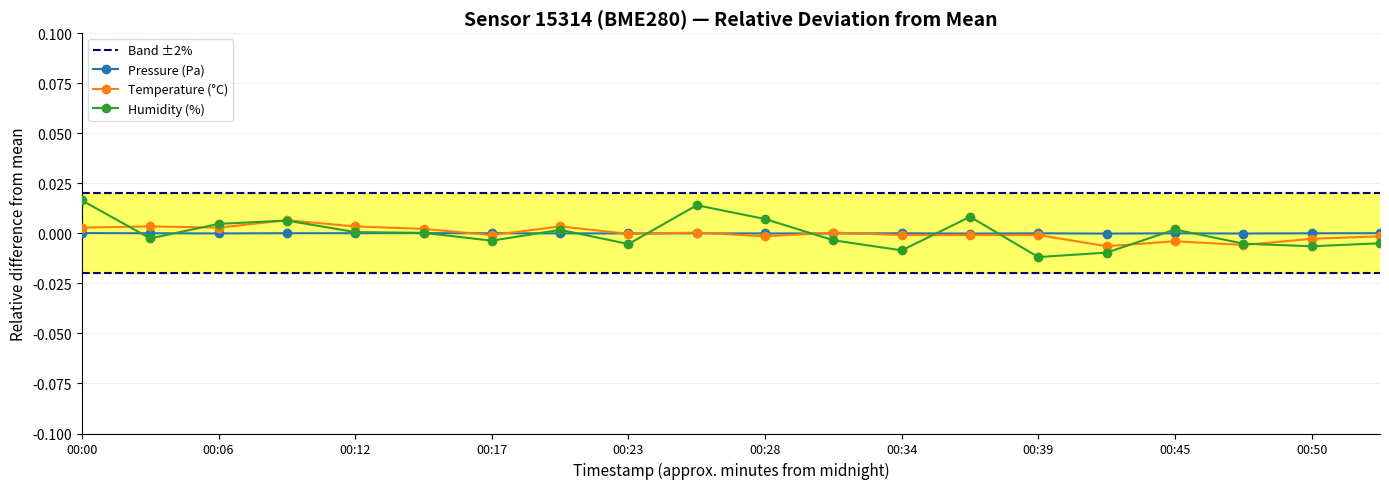

How many times do humidity and pressure cross each other?

11